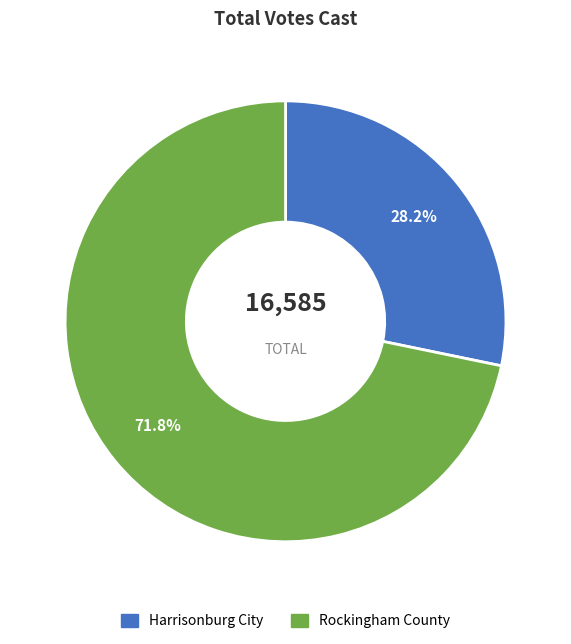

Which slice is the smallest?

Harrisonburg City